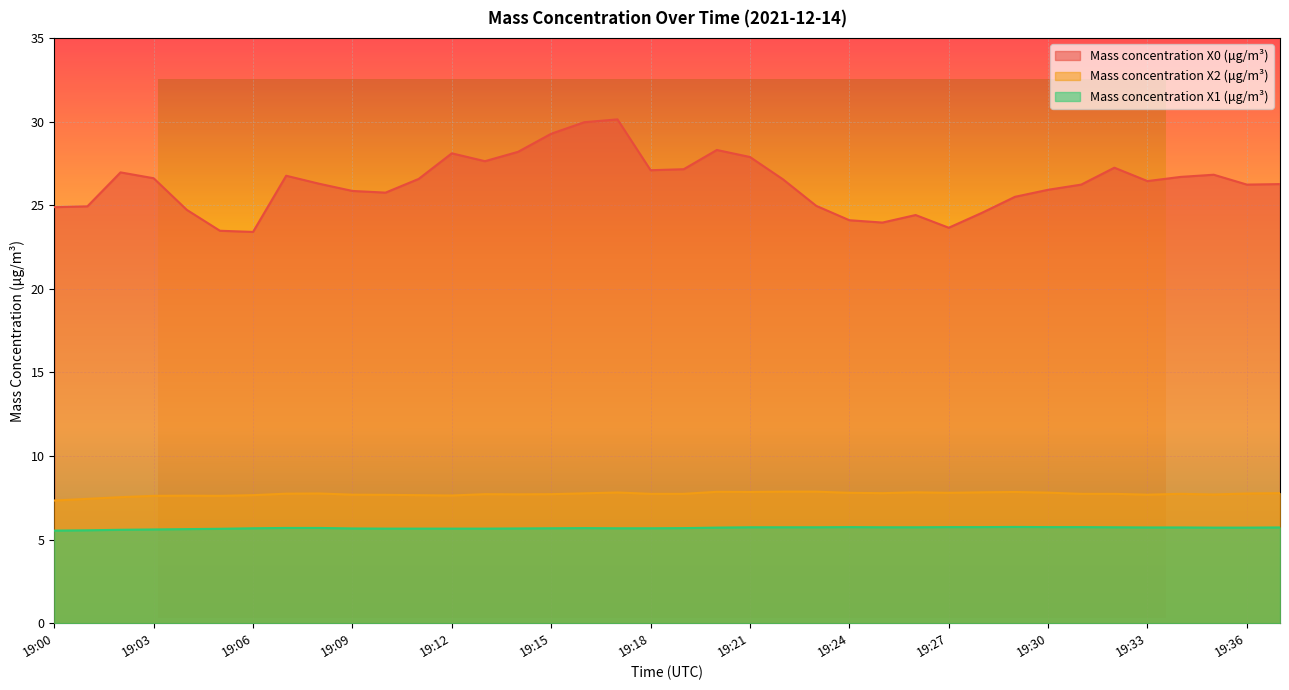

True or false: Mass concentration X1 (μg/m³) and Mass concentration X0 (μg/m³) cross at least once.

False